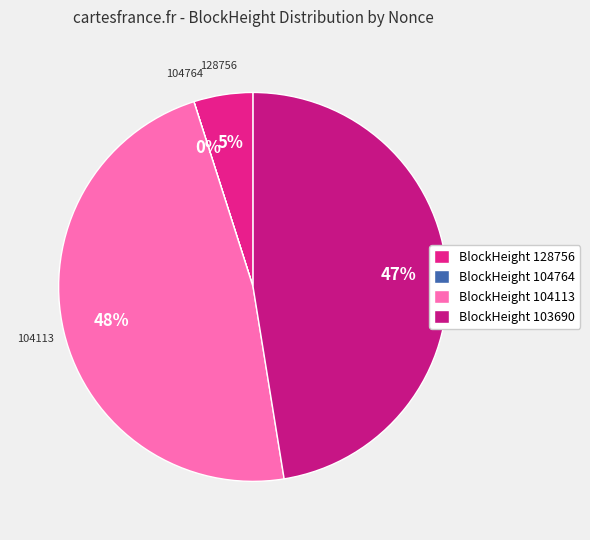

To the nearest percent, what is the difference between the largest and smallest slice percentages?

48%